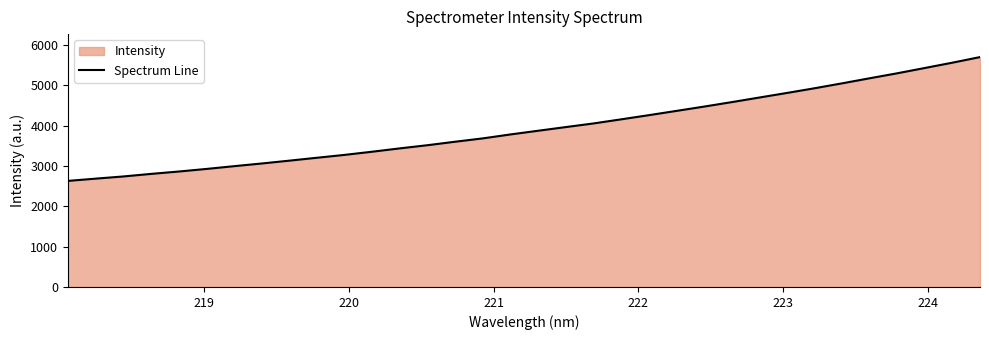

What is the difference between the maximum and second lowest values?

3011.7